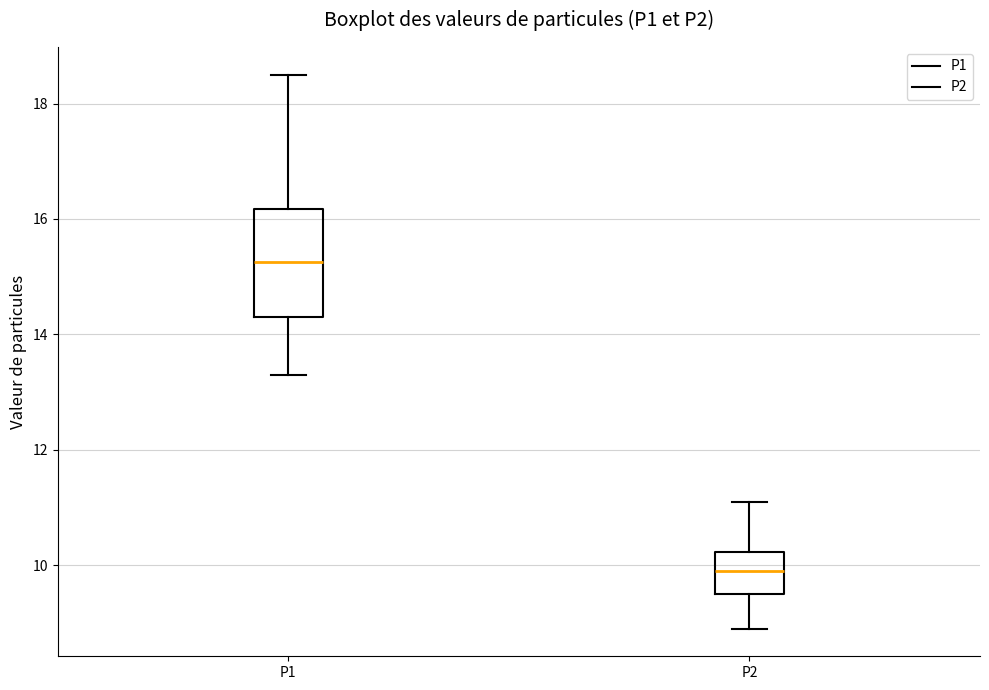

Reading left to right, read every box against the y-axis: the position of its median line, the range the box covers, and the ends of its whiskers. The values are not printed on the chart, so give them approximately, as read against the axis.

P1: median 15.2, box 14.4 to 16.2, whiskers 13.4 to 18.6
P2: median 10.0, box 9.6 to 10.2, whiskers 9.0 to 11.2